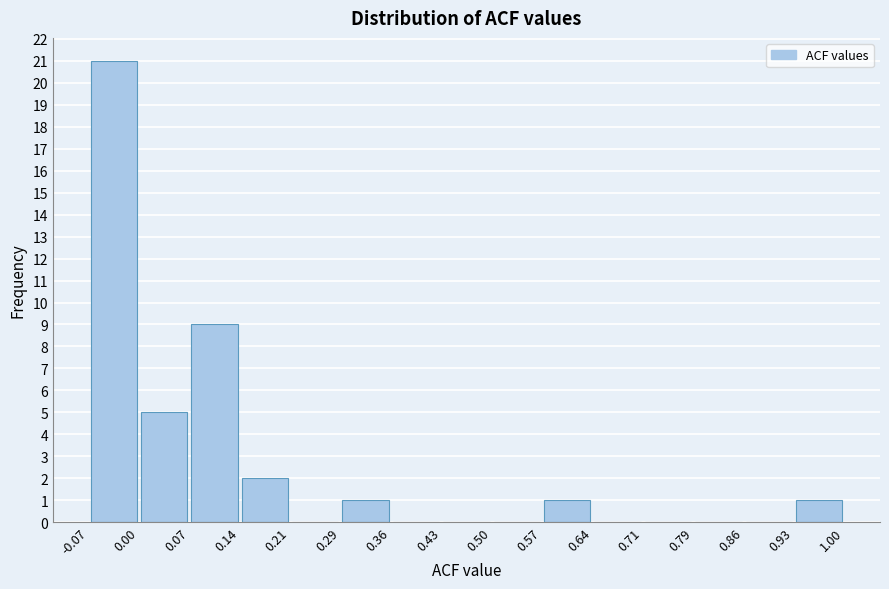

Reading left to right, transcribe this chart: for each bar, give the range it covers on the x-axis and its height. The values are not printed on the chart, so give them approximately, as read against the axis.

-0.07 to 0.00: 21
0.00 to 0.07: 5
0.07 to 0.14: 9
0.14 to 0.21: 2
0.21 to 0.29: 0
0.29 to 0.36: 1
0.36 to 0.43: 0
0.43 to 0.50: 0
0.50 to 0.57: 0
0.57 to 0.64: 1
0.64 to 0.71: 0
0.71 to 0.79: 0
0.79 to 0.86: 0
0.86 to 0.93: 0
0.93 to 1.00: 1